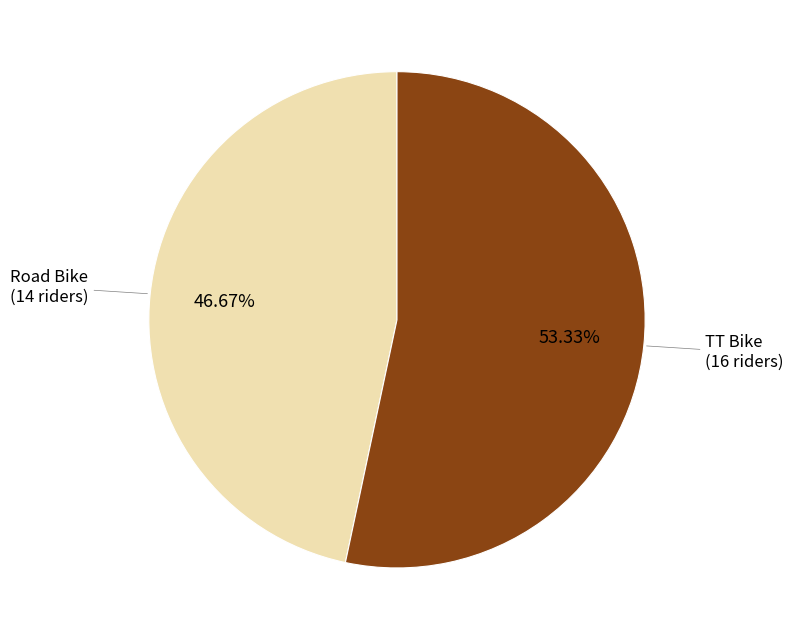

What percentage is the TT Bike slice, to the nearest percent?

53%